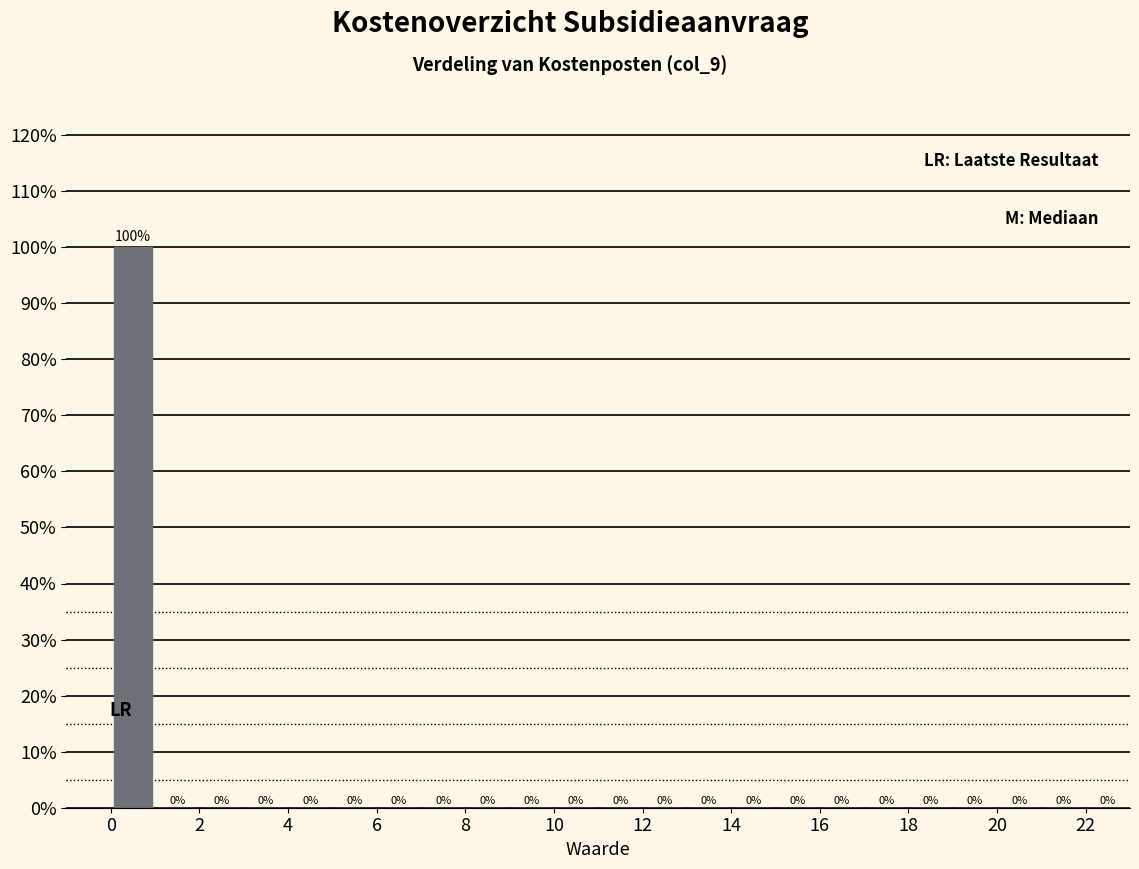

How tall is the bar that spans 0 to 1 on the x-axis?

100